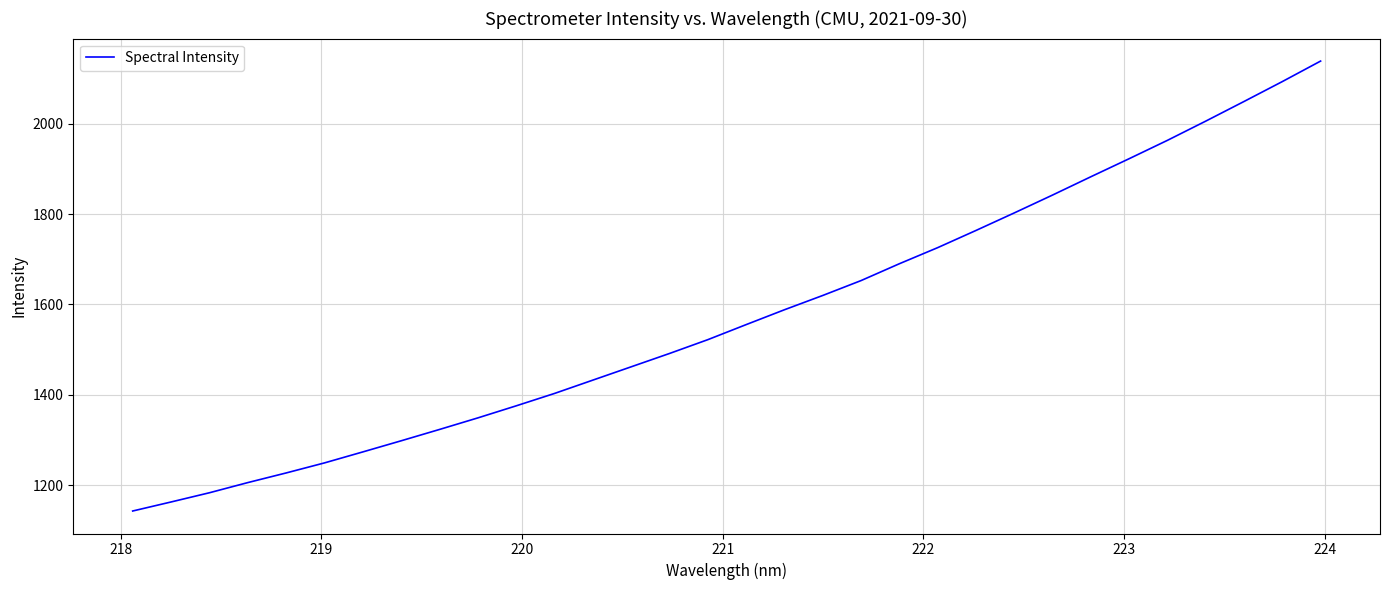

What is the difference between the maximum and second lowest values?

976.2